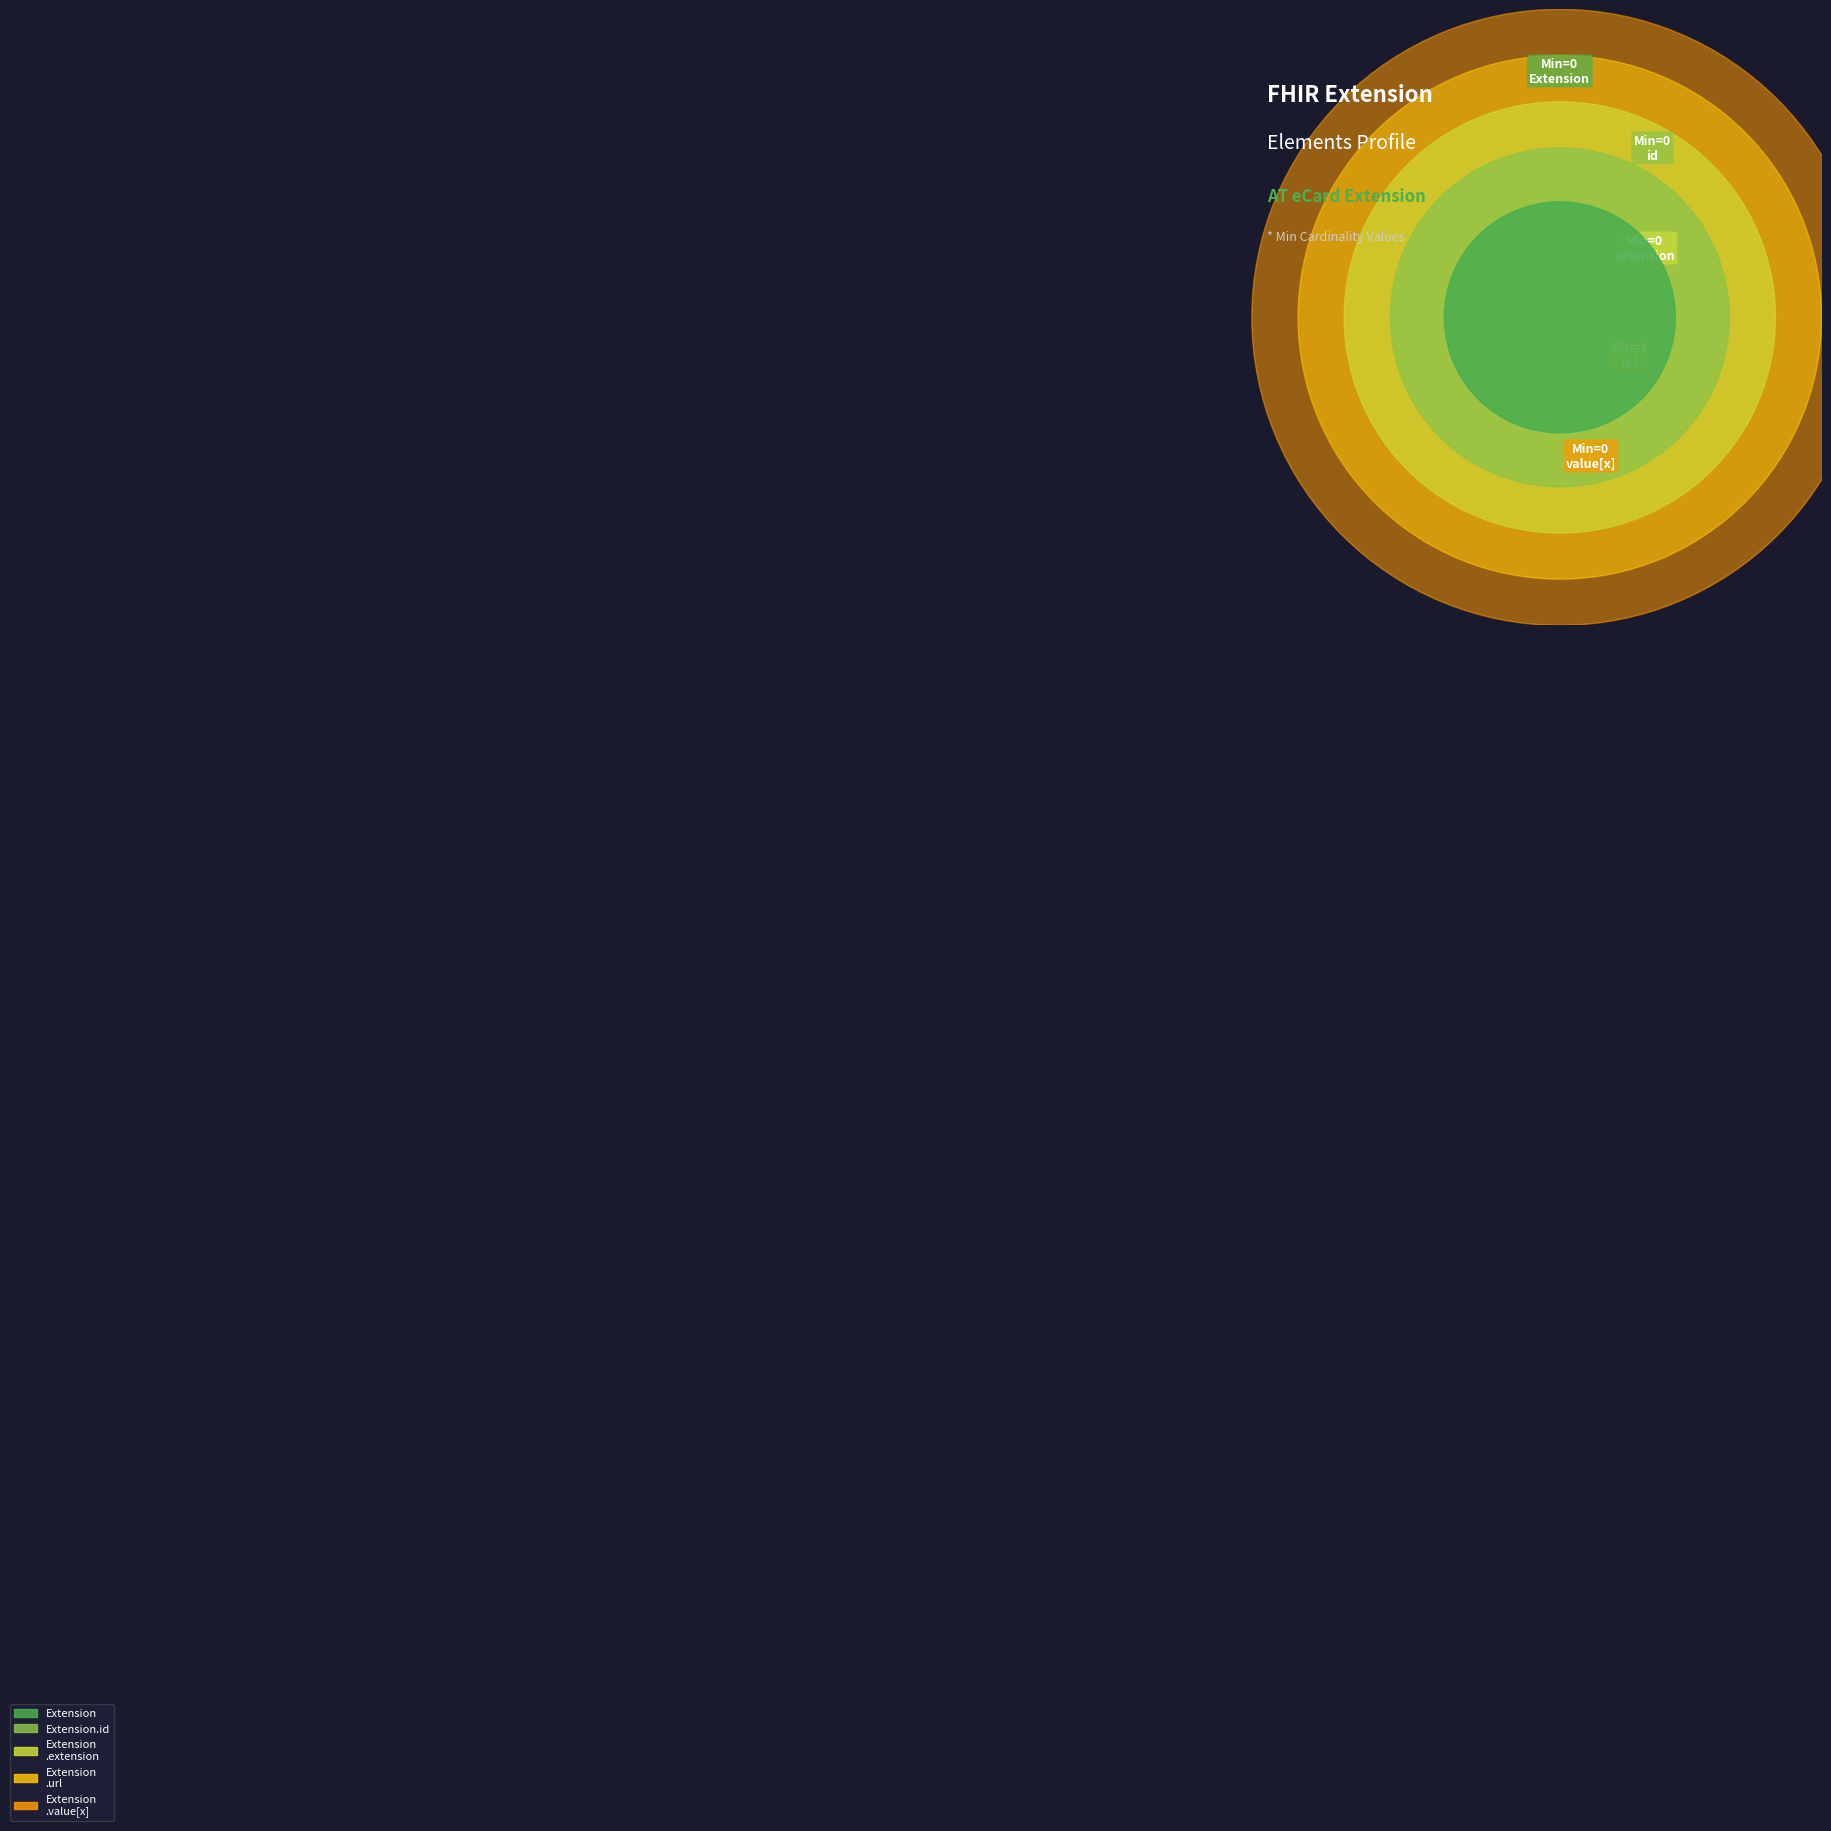

Does Extension.extension account for over 50% of the chart?

No